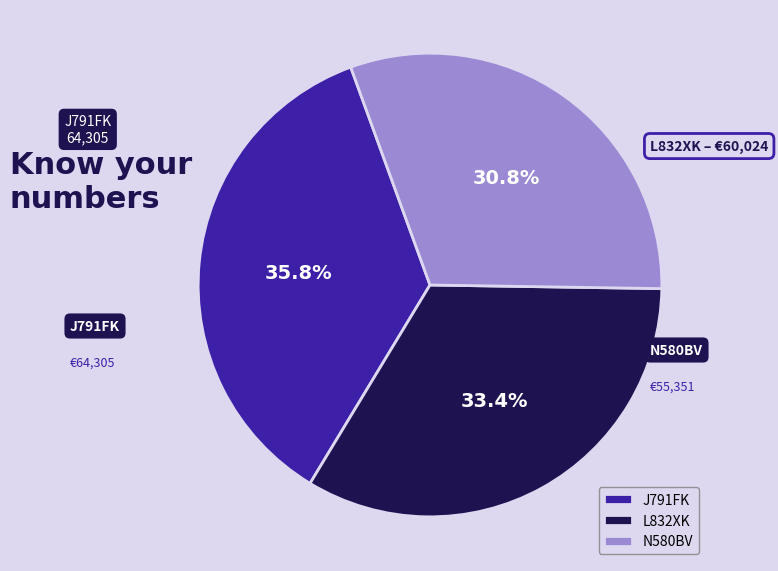

Between L832XK and J791FK, which is larger?

J791FK